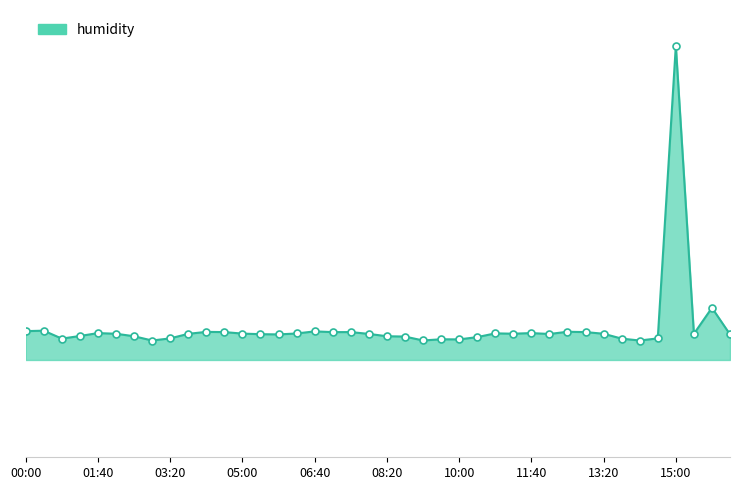

What is the average value?

93.5